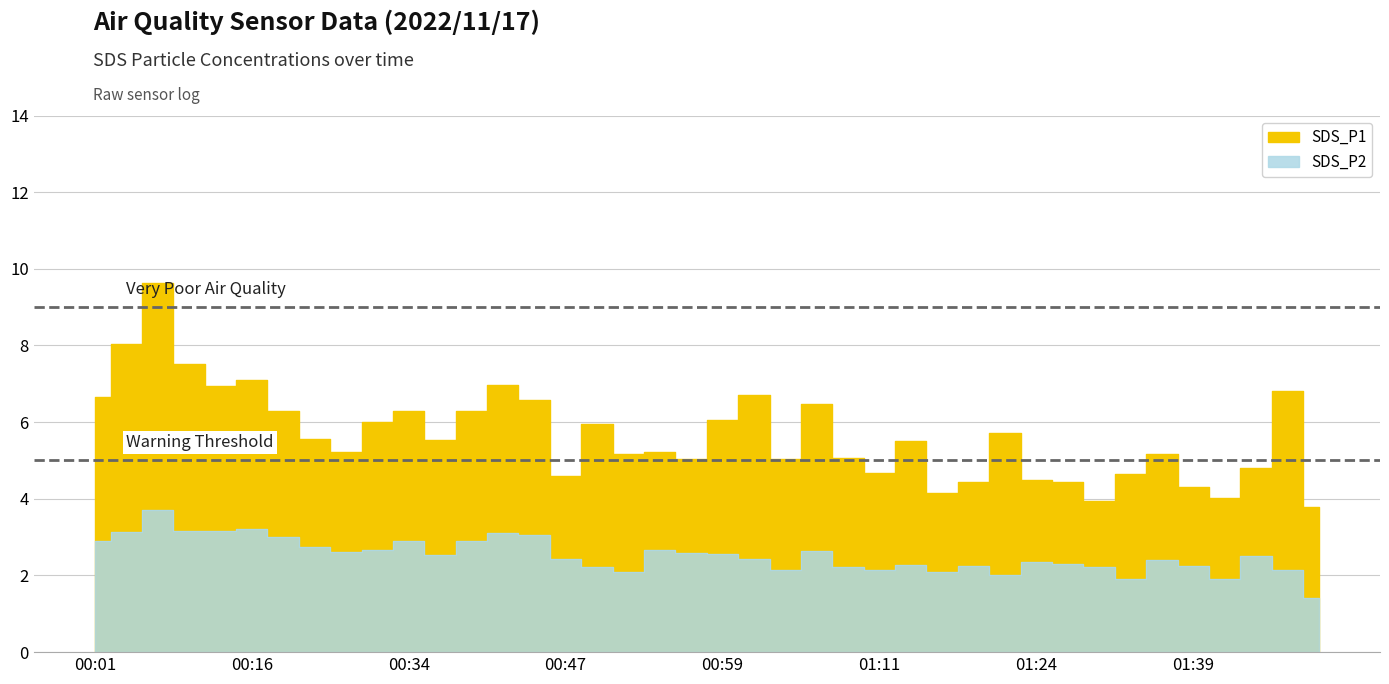

At how many categories does at least one series exceed 9?

1